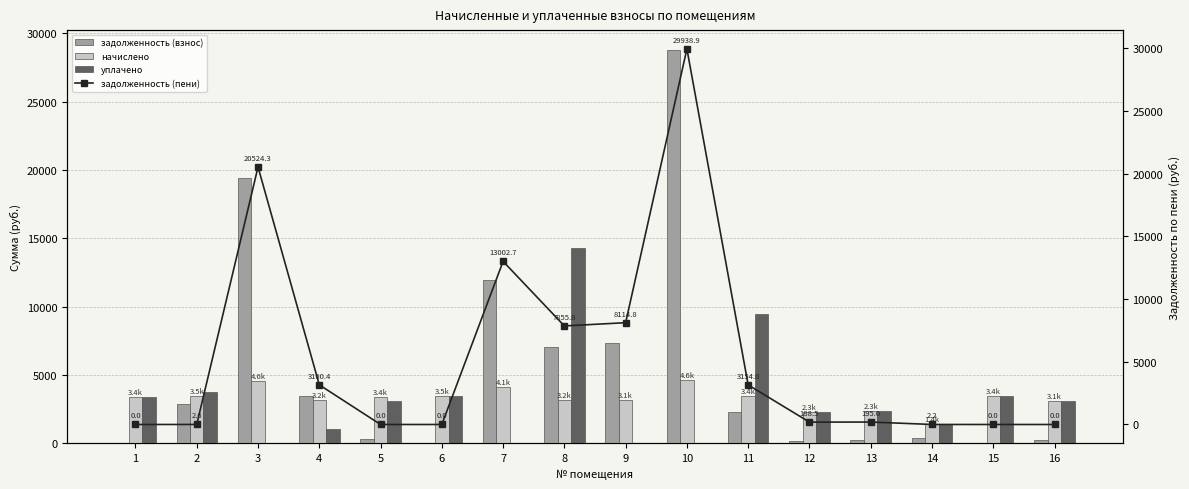

At how many categories does at least one series exceed 11011?

4